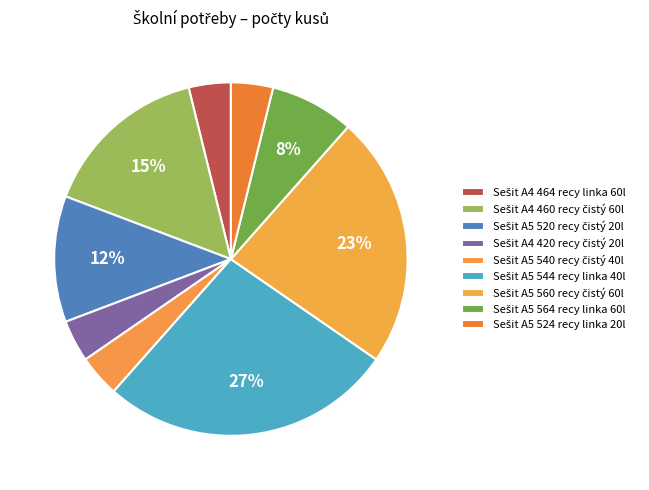

Is it true that Sešit A5 520 recy čistý 20l is 4% of the pie?

False